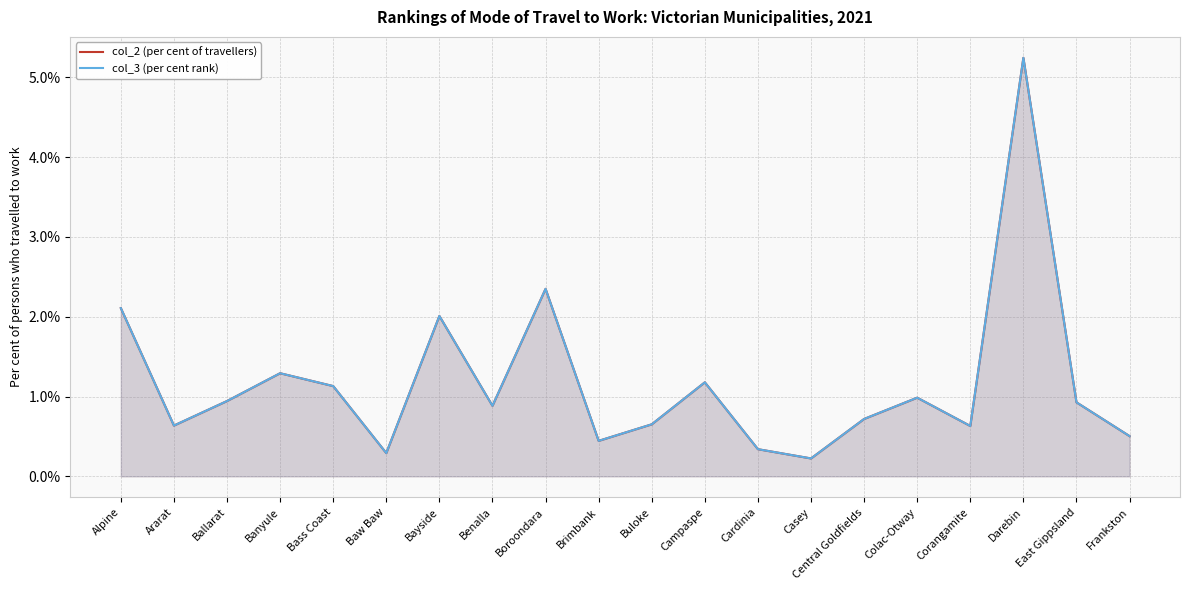

Between Ballarat and Frankston, which series saw the biggest shift?

col_2 (per cent of travellers)